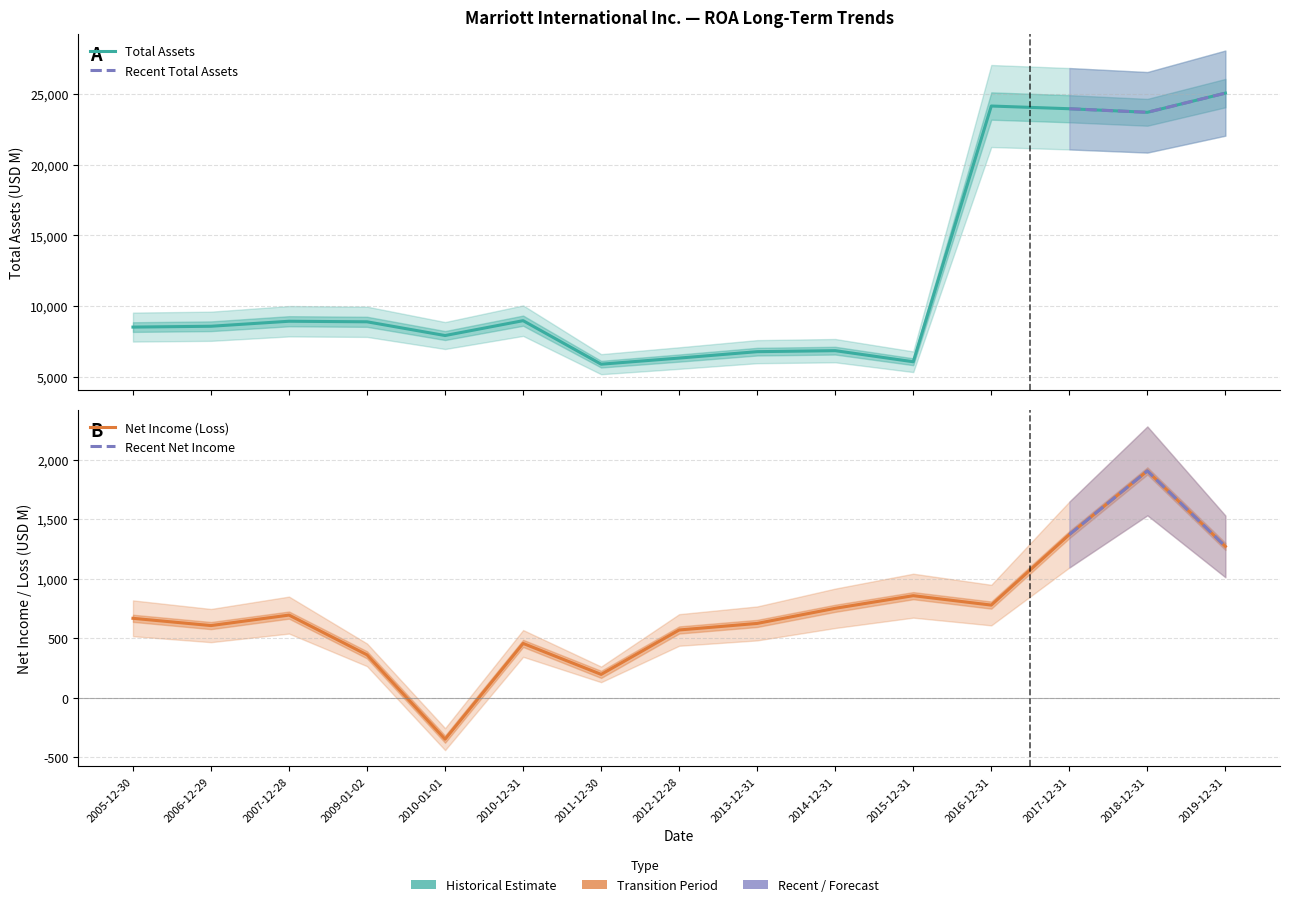

Reading left to right, list all the values displayed in this chart.

Total Assets: 8530	8588	8942	8903	7933	8983	5910	6342	6794	6865	6082	24140	23948	23696	25051
Net Income (Loss): 669	608	696	362	-346	458	198	571	626	753	859	780	1372	1907	1273